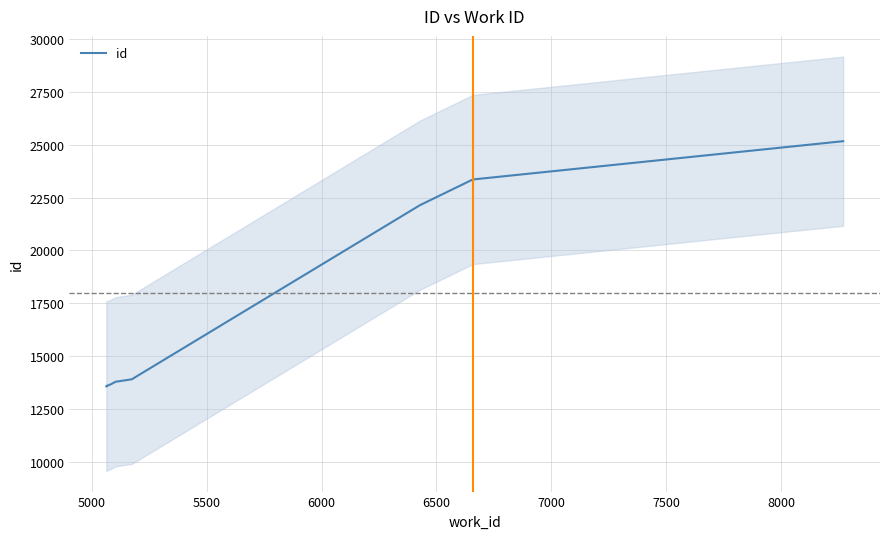

How many lines are shown in the chart?

1